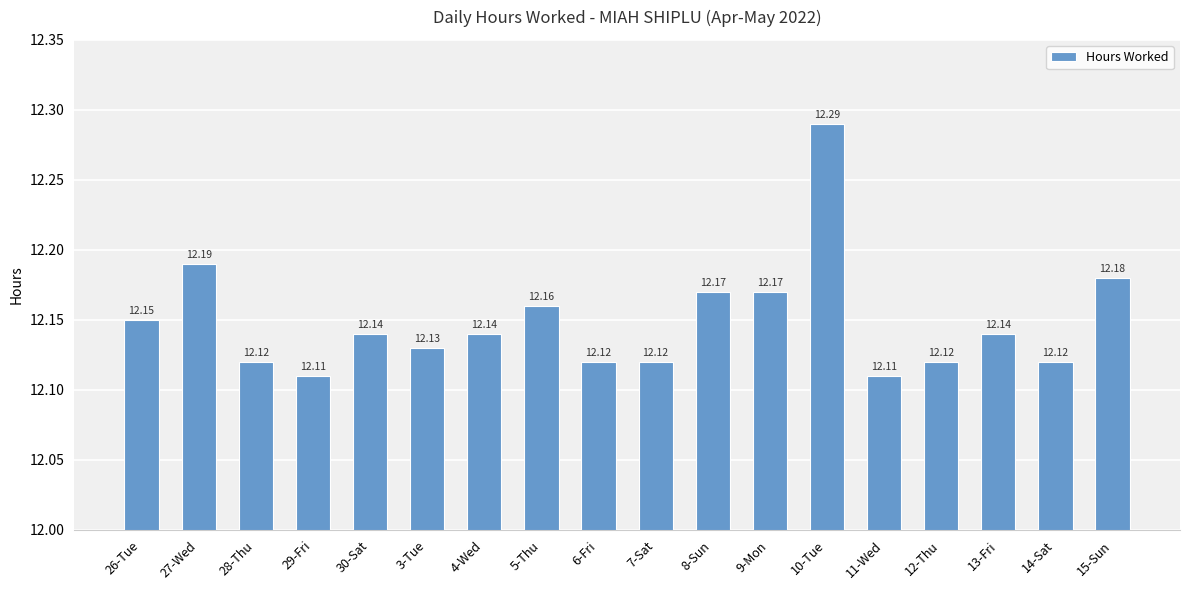

Which has a higher value, 29-Fri or 12-Thu?

12-Thu